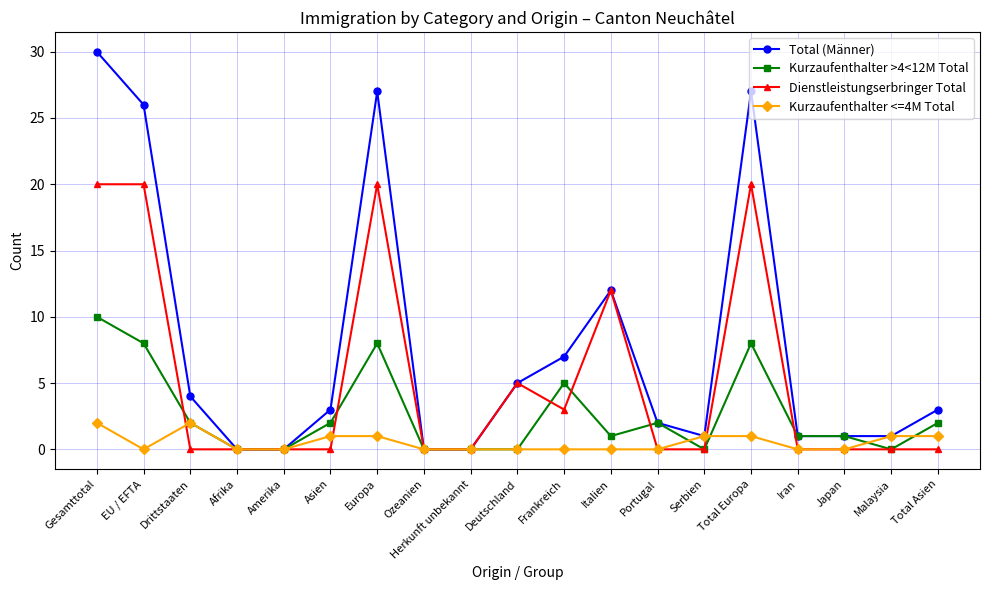

True or false: Dienstleistungserbringer Total has more than 2 interior local peaks.

True